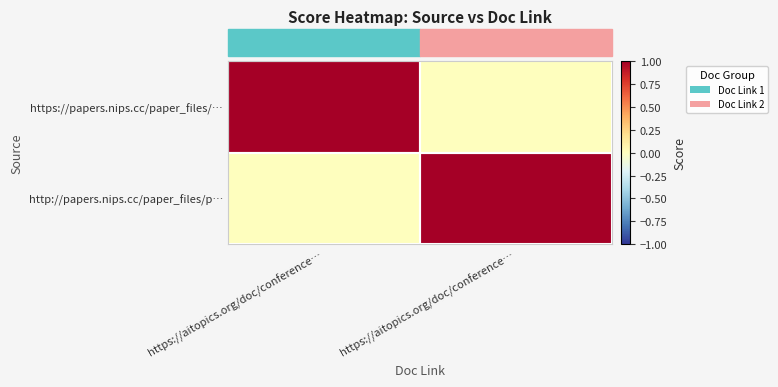

Reading left to right, extract all data points from this chart.

https://papers.nips.cc/paper_files/…: https://aitopics.org/doc/conference…=1	https://aitopics.org/doc/conference…=0
http://papers.nips.cc/paper_files/p…: https://aitopics.org/doc/conference…=0	https://aitopics.org/doc/conference…=1